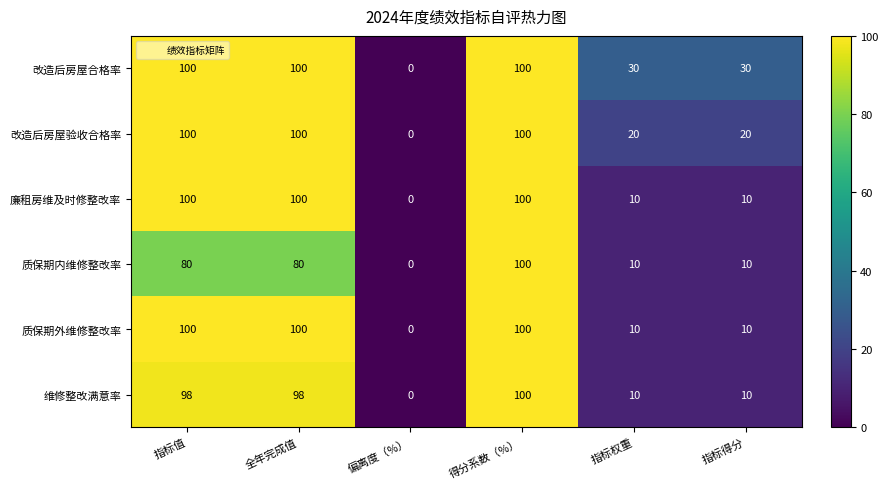

The 廉租房维及时修整改率 series shows 60 at 全年完成值. True or false?

False